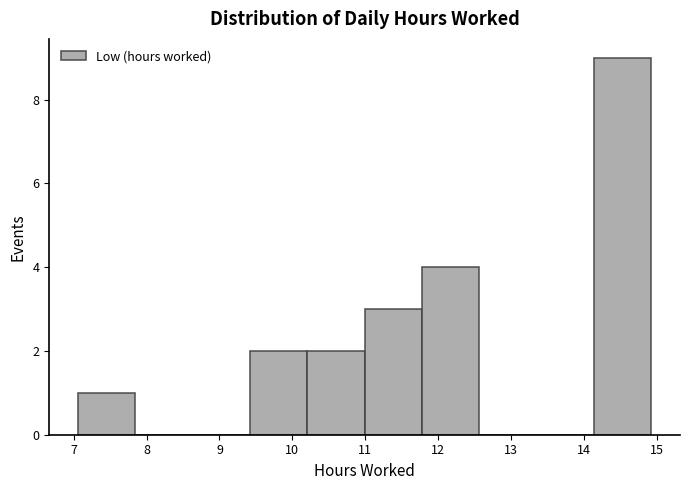

What is the height of the bar covering 7.1 to 7.8 on the x-axis? Neither the bar edges nor the heights are printed on the chart, so give them approximately, as read against the axes.

1